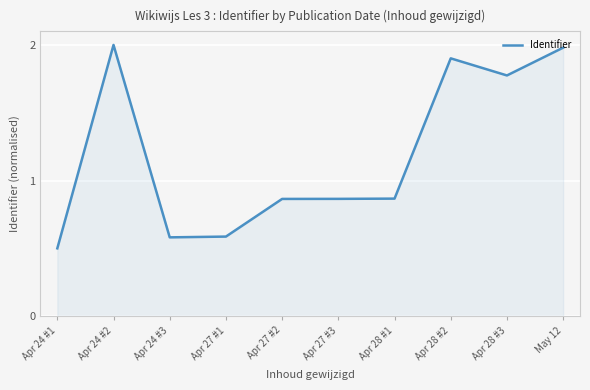

What position from the right is Apr 28 #2?

3